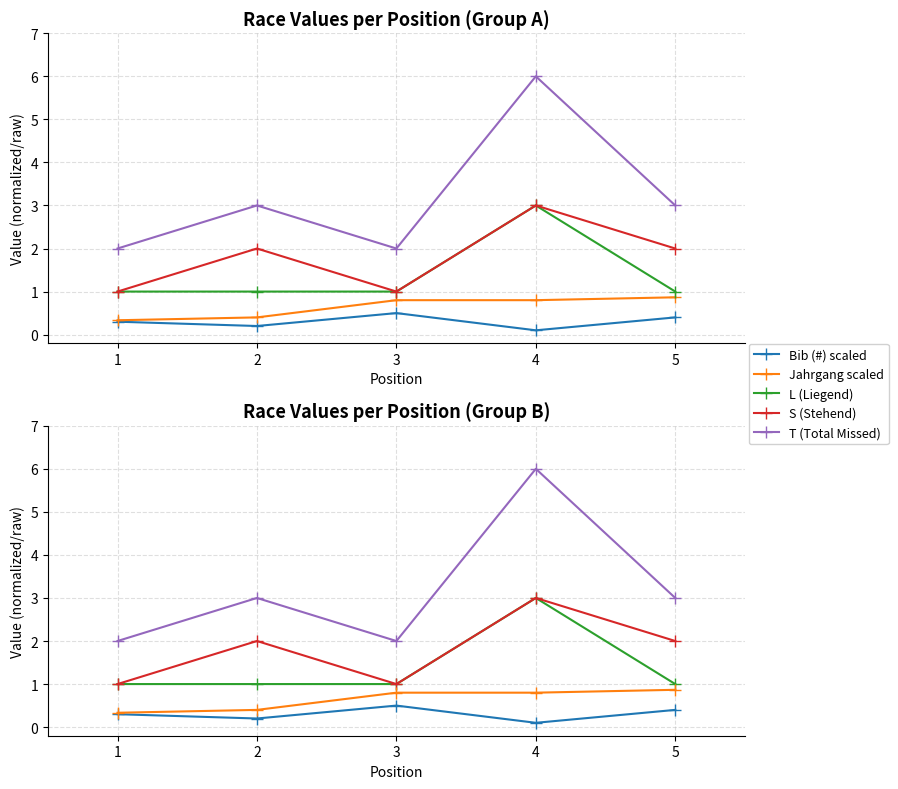

Reading left to right, transcribe all the data shown in this chart.

Bib (#) scaled: 0.3	0.2	0.5	0.1	0.4
Jahrgang scaled: 0.3	0.4	0.8	0.8	0.9
L (Liegend): 1.0	1.0	1.0	3.0	1.0
S (Stehend): 1.0	2.0	1.0	3.0	2.0
T (Total Missed): 2.0	3.0	2.0	6.0	3.0